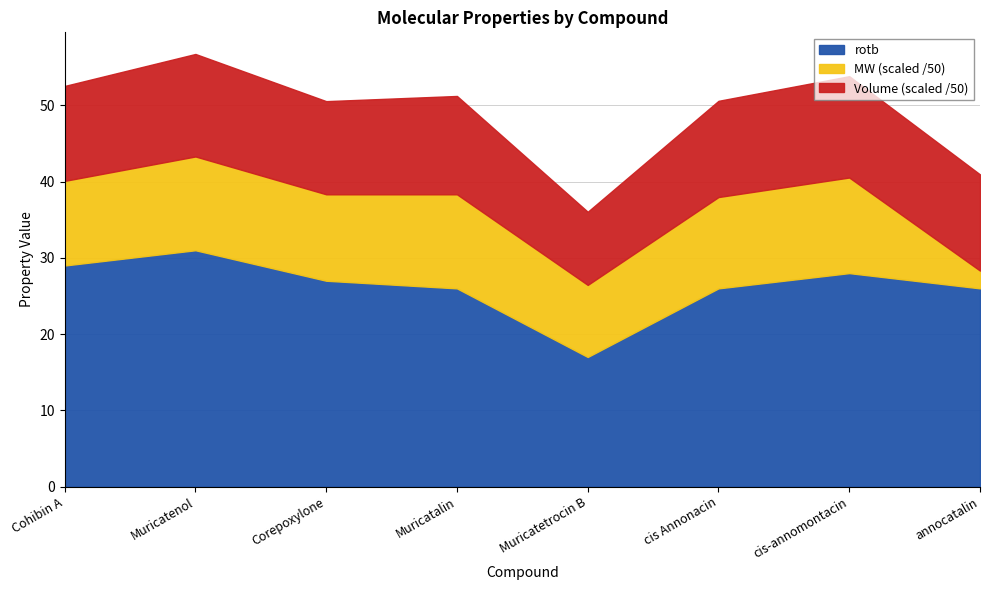

What is the value of the rotb point at the 4th from the left?

26.0